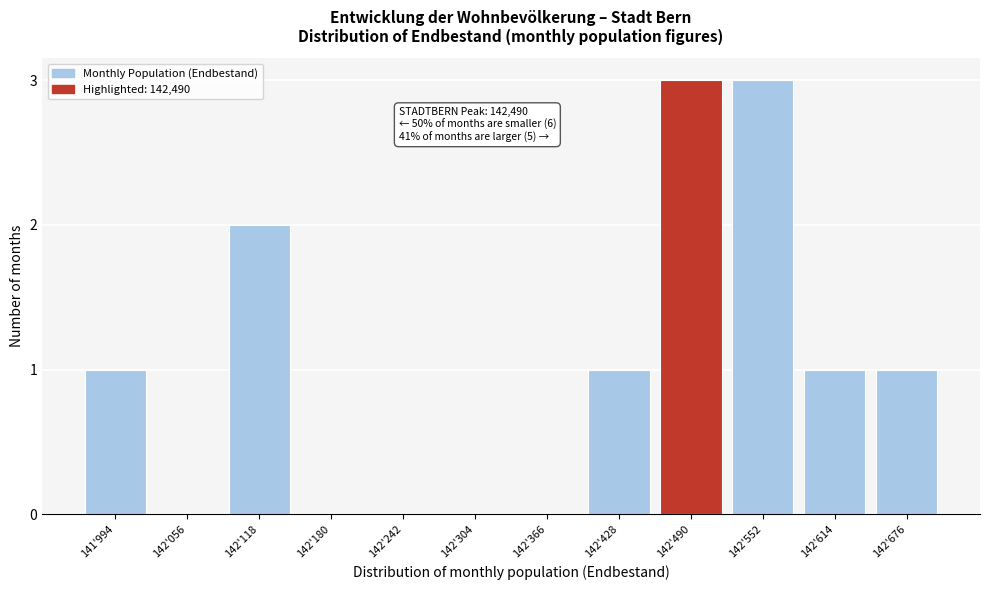

Reading left to right, transcribe all the data shown in this chart.

141'994=1	142'056=0	142'118=2	142'180=0	142'242=0	142'304=0	142'366=0	142'428=1	142'490=3	142'552=3	142'614=1	142'676=1